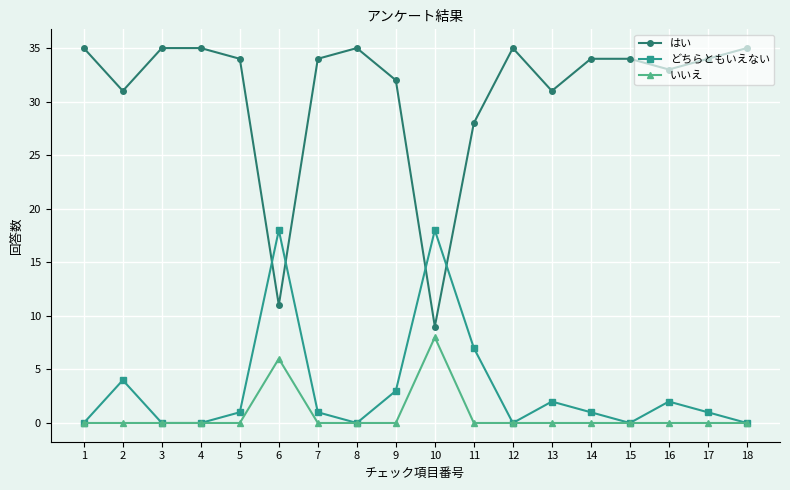

At which label does はい reach its minimum?

10